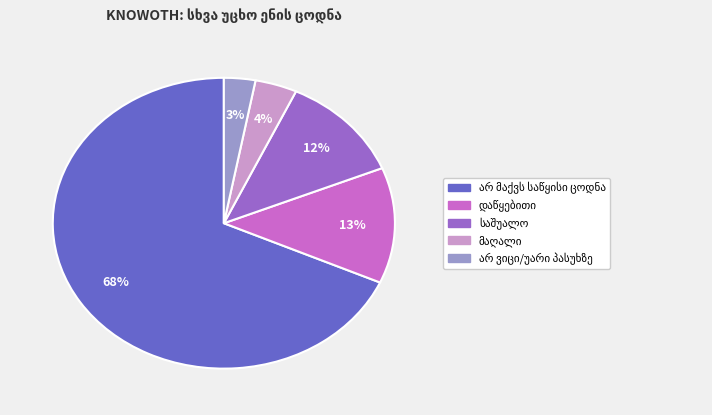

To the nearest percent, what is the difference between the largest and smallest slice percentages?

65%